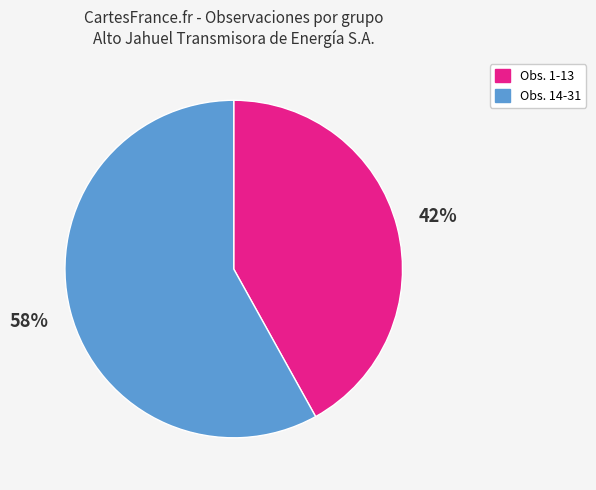

How many slices are in this pie chart?

2